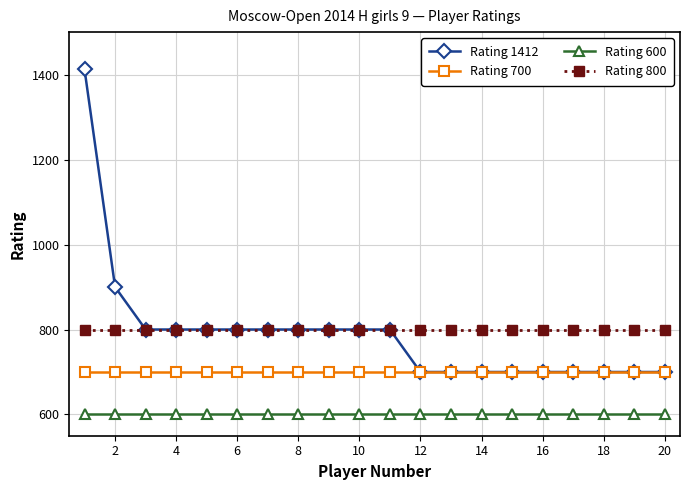

True or false: Rating 600 and Rating 800 intersect in this chart.

False